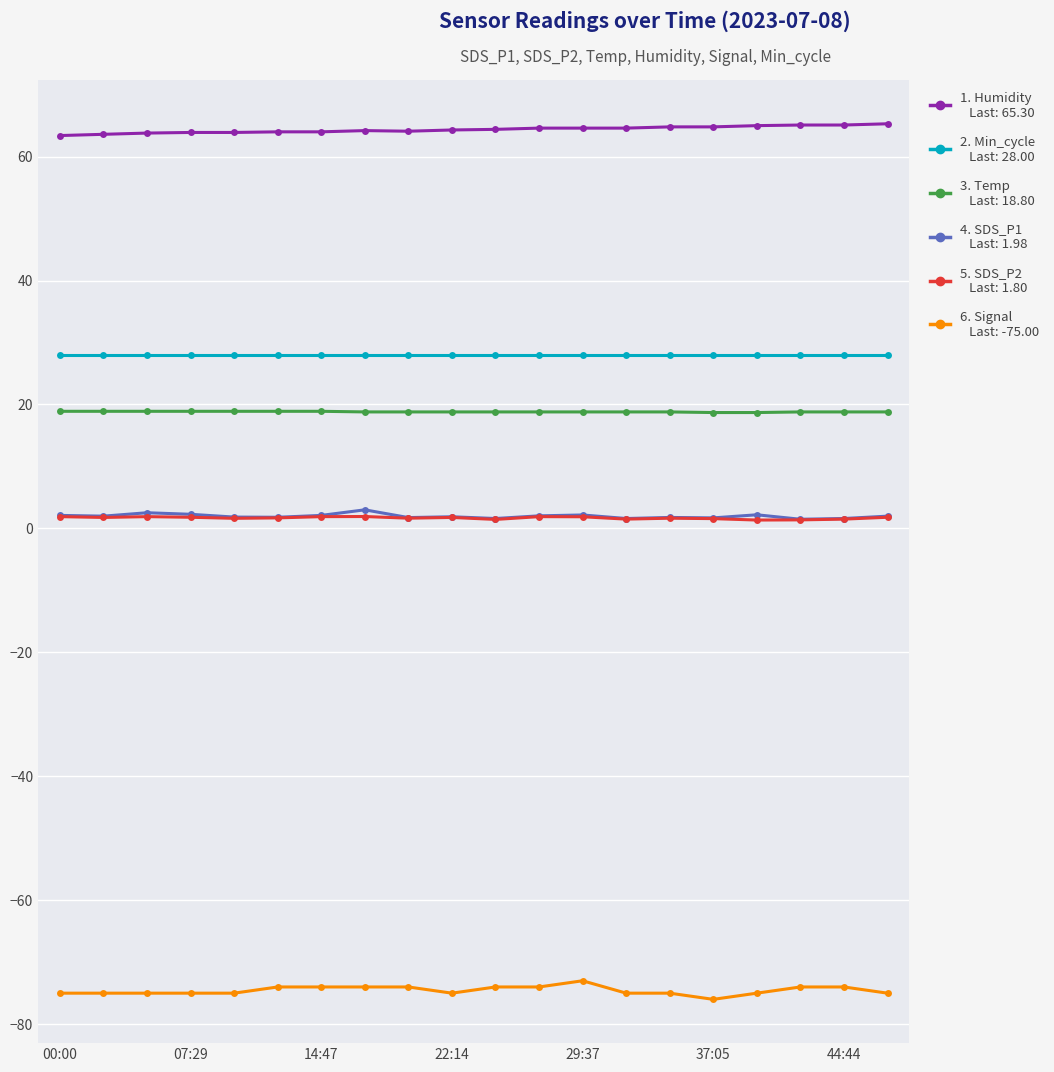

Does the chart have visible grid lines?

Yes